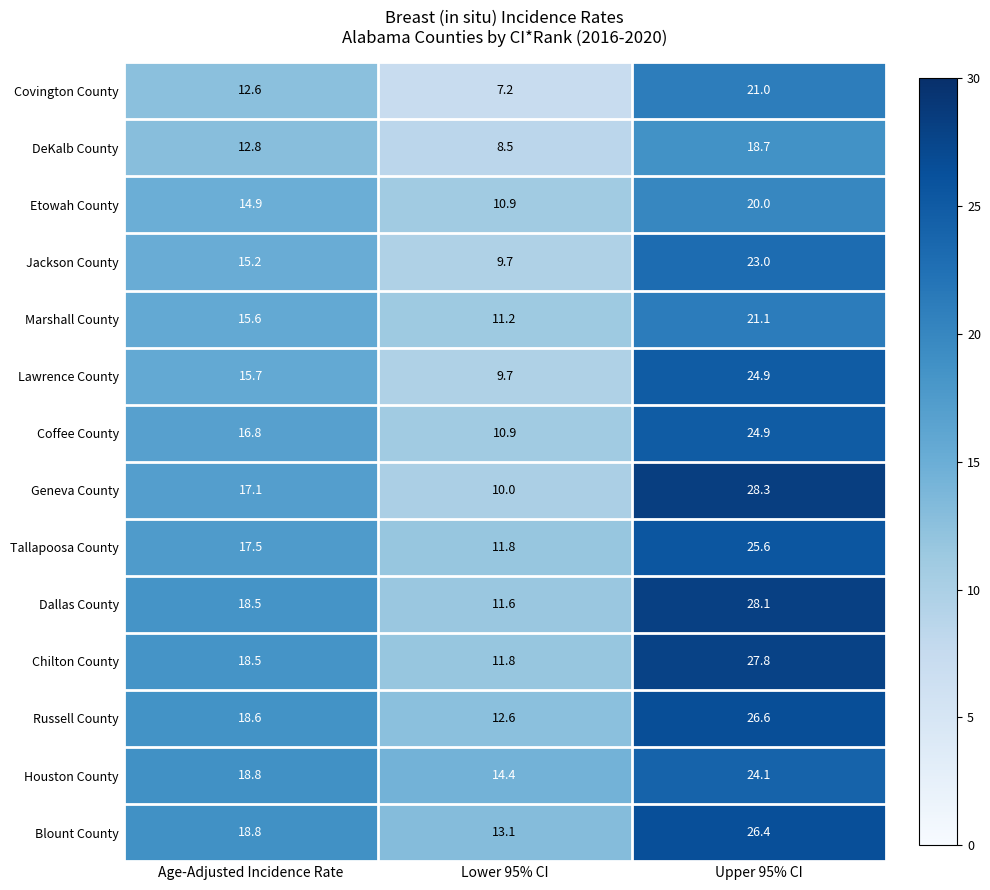

Which series has the largest total across all categories?

Blount County